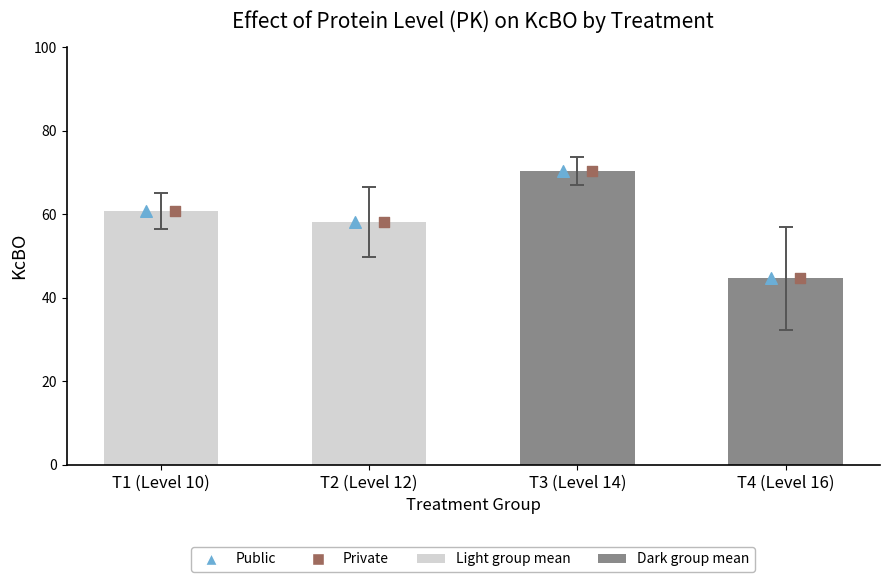

At which category is the sum across all series the highest?

T3 (Level 14)